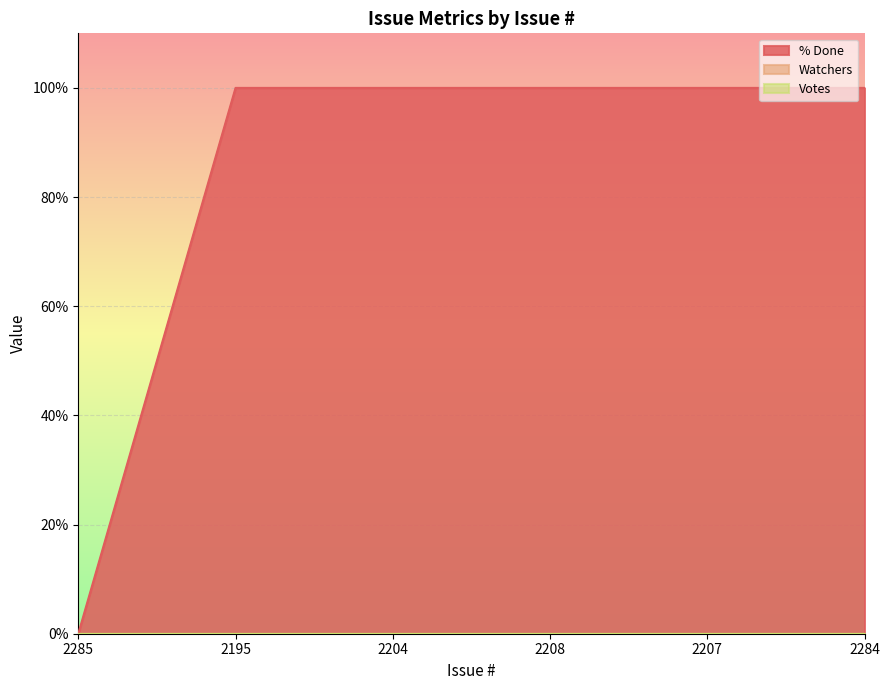

How many categories are shown in the chart?

6